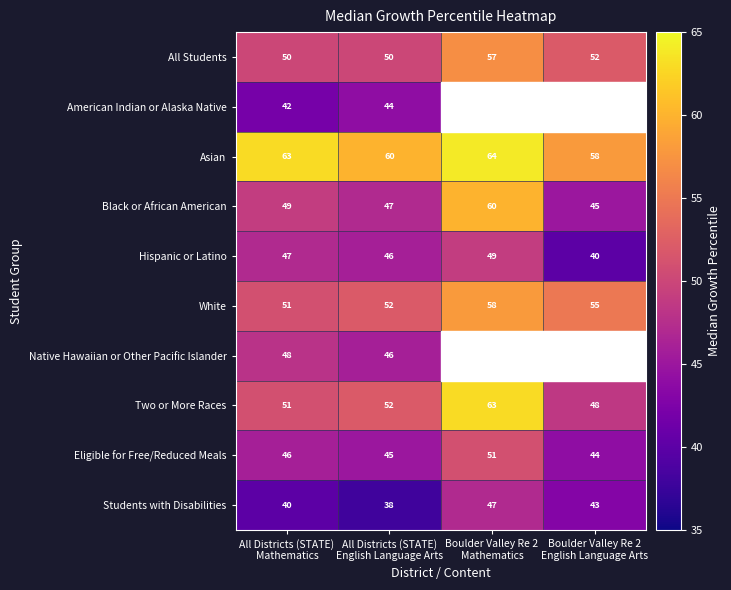

How many Asian values are between 60 and 64?

3